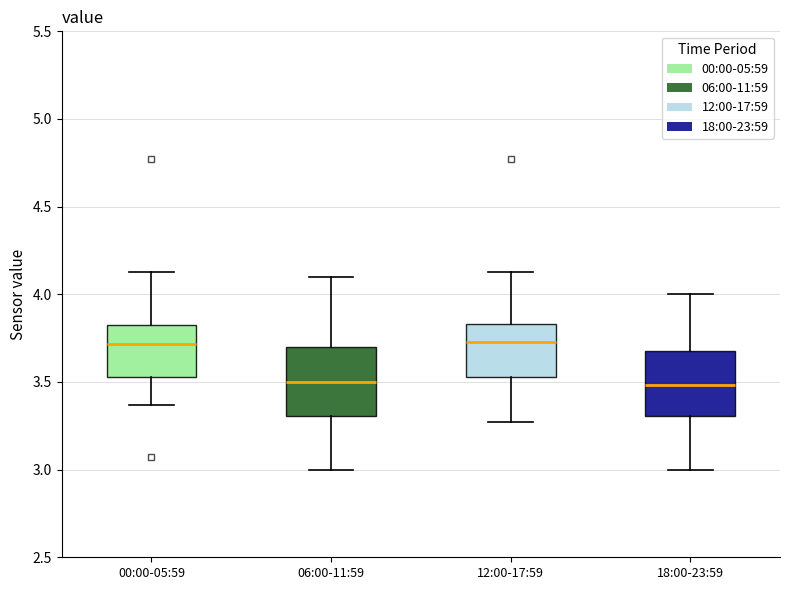

Where is the upper edge of the box for 00:00-05:59 on the y-axis? The values are not printed on the chart, so give them approximately, as read against the axis.

3.80